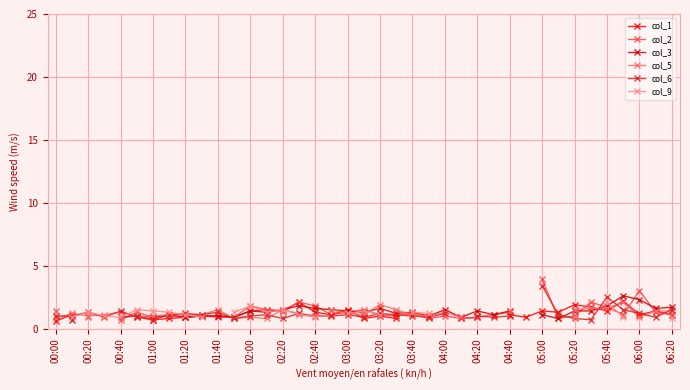

In col_5, how many points are lower than both neighbors (excluding endpoints)?

7